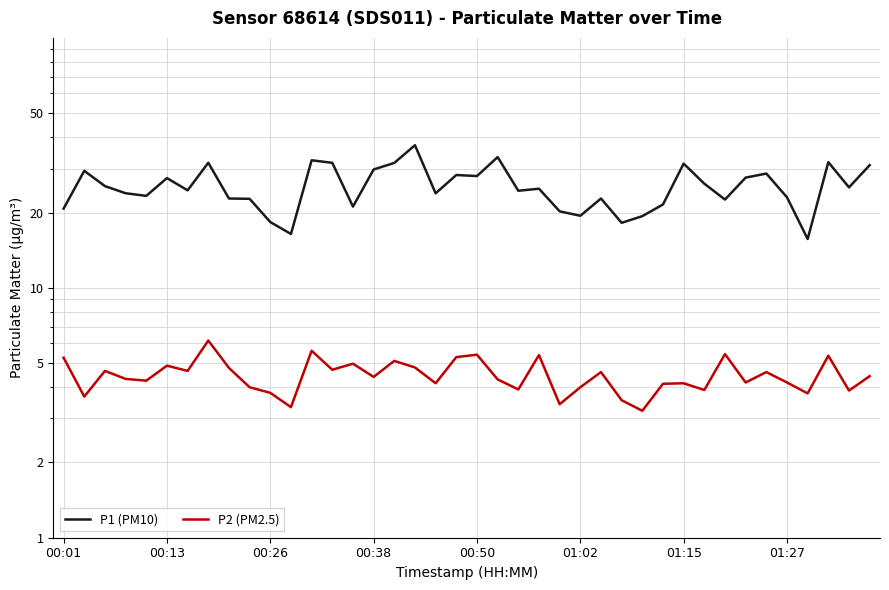

Which series changed the most between 00:01 and 01:15?

P1 (PM10)